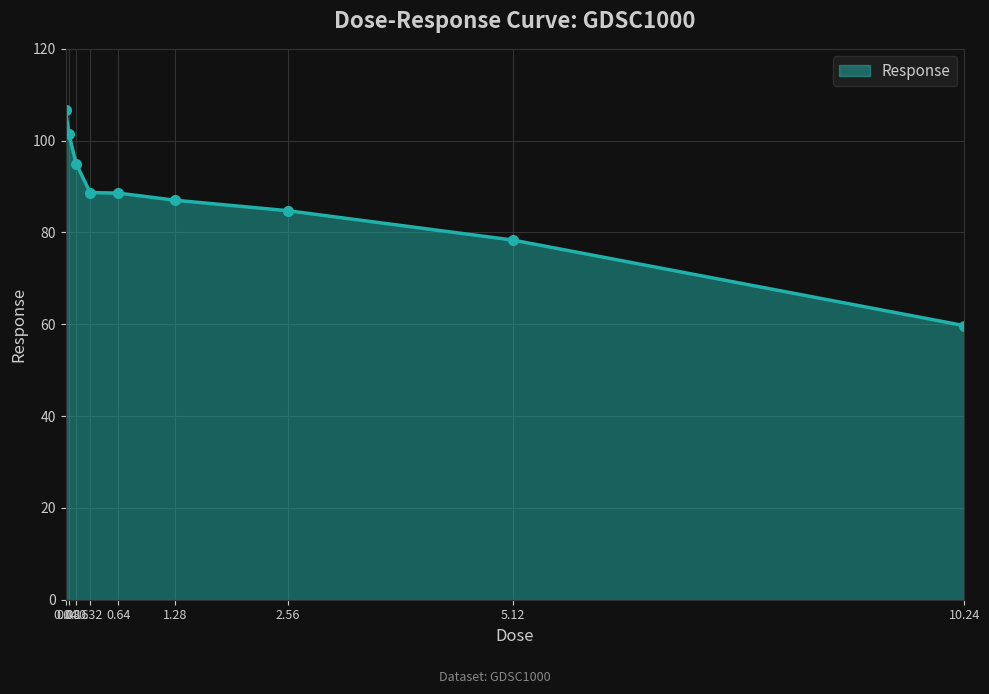

What is the greatest value displayed?

106.7